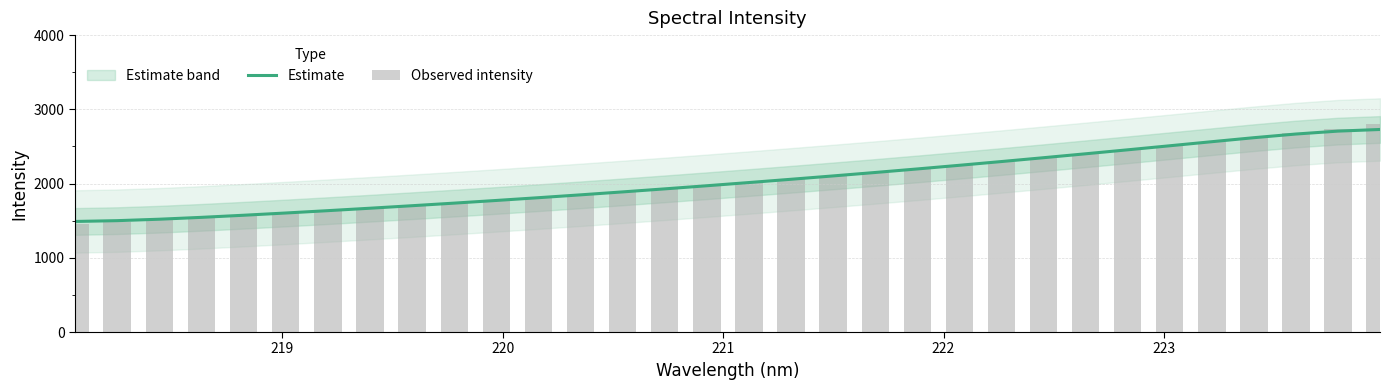

What is the minimum value for Estimate?

1489.6